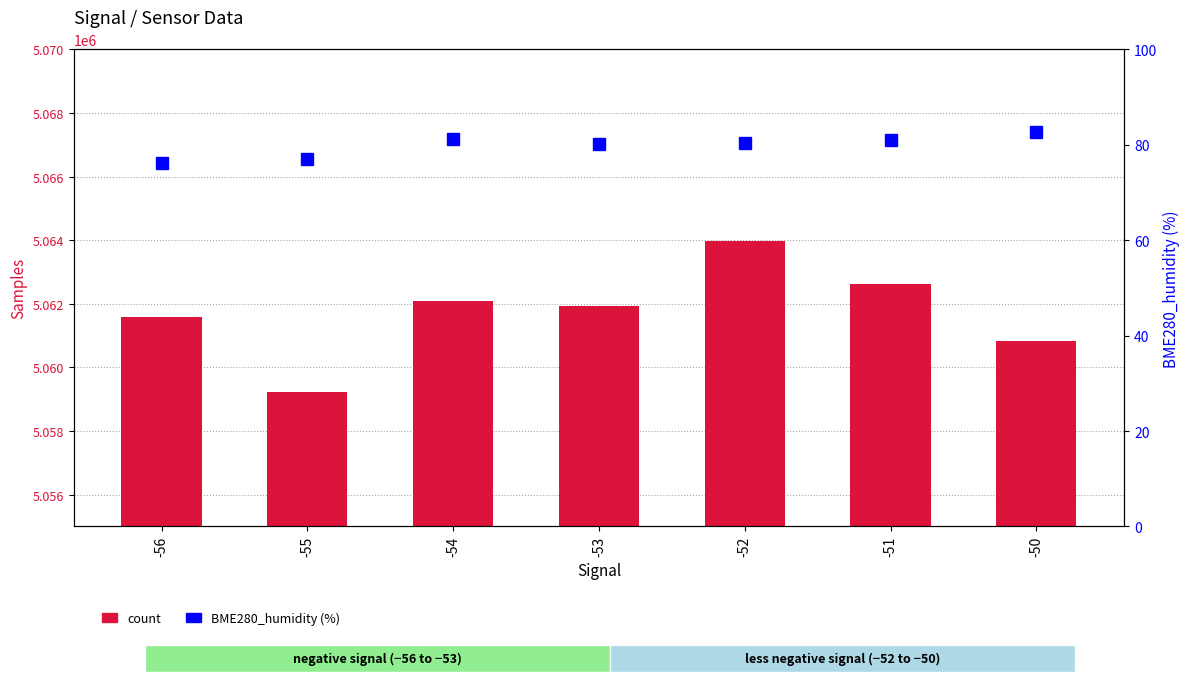

What is the average value of the BME280_humidity (%) series?

79.8